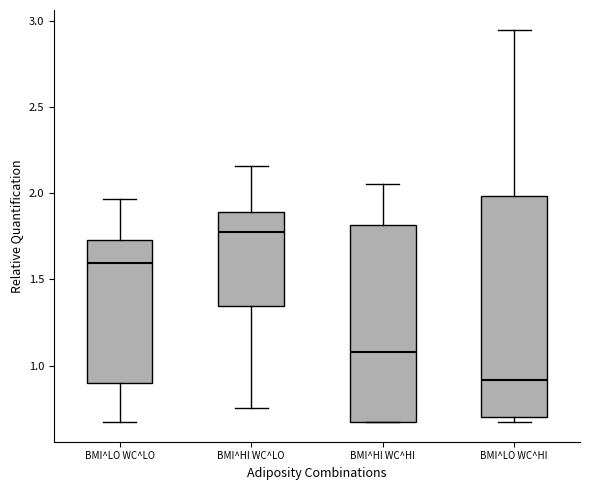

Reading left to right, read every box against the y-axis: the position of its median line, the range the box covers, and the ends of its whiskers. The values are not printed on the chart, so give them approximately, as read against the axis.

BMI^LO WC^LO: median 1.60, box 0.90 to 1.75, whiskers 0.65 to 1.95
BMI^HI WC^LO: median 1.75, box 1.35 to 1.90, whiskers 0.75 to 2.15
BMI^HI WC^HI: median 1.10, box 0.65 to 1.80, whiskers 0.65 to 2.05
BMI^LO WC^HI: median 0.90, box 0.70 to 2.00, whiskers 0.65 to 2.95